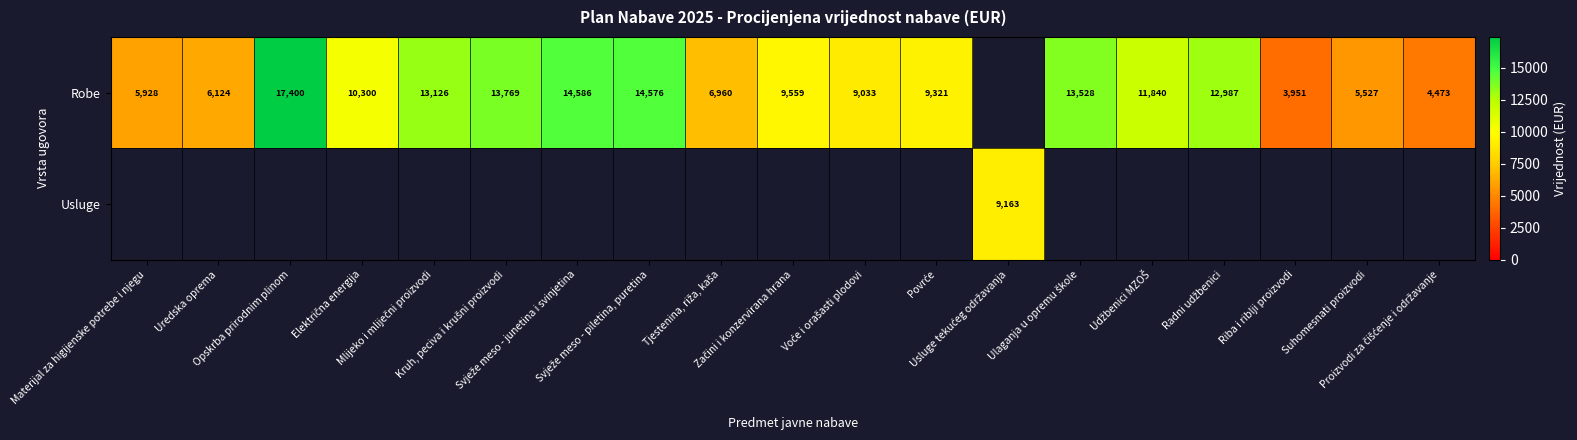

The Robe series shows 4482.8 at Začini i konzervirana hrana. True or false?

False